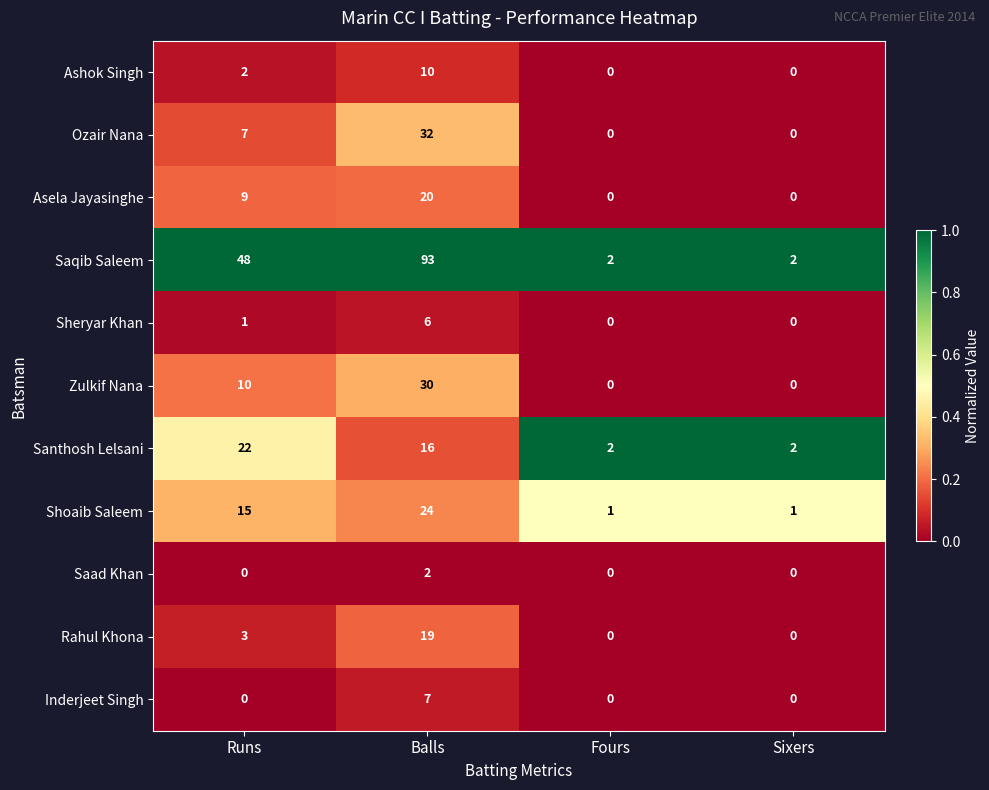

Which series has the widest spread of values?

Saqib Saleem